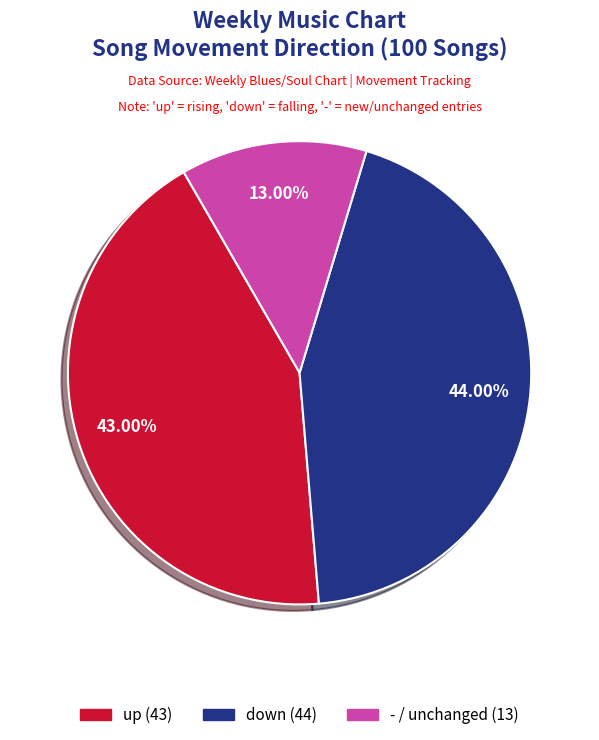

Does down represent more than half of the total?

No